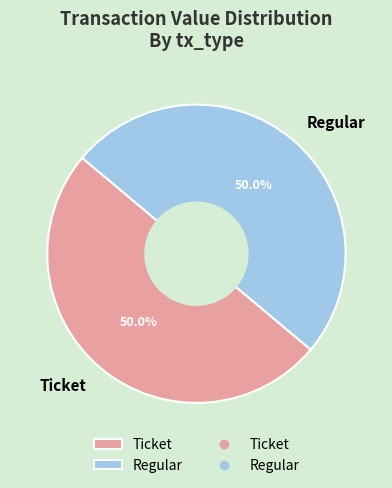

How much of the chart is everything except Regular?

50.0%